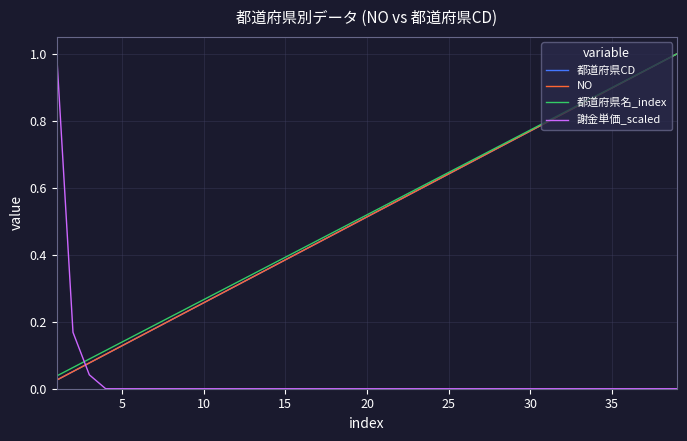

Is this an area chart (filled region under the line)?

No